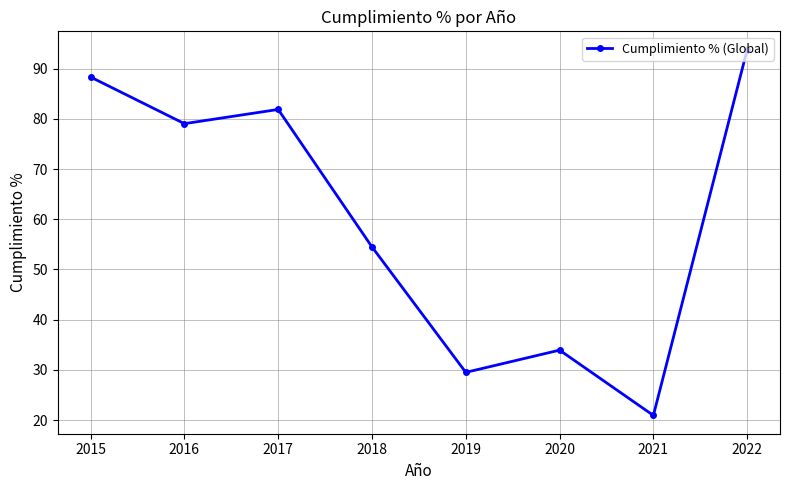

What is the minimum value shown in the chart?

20.9